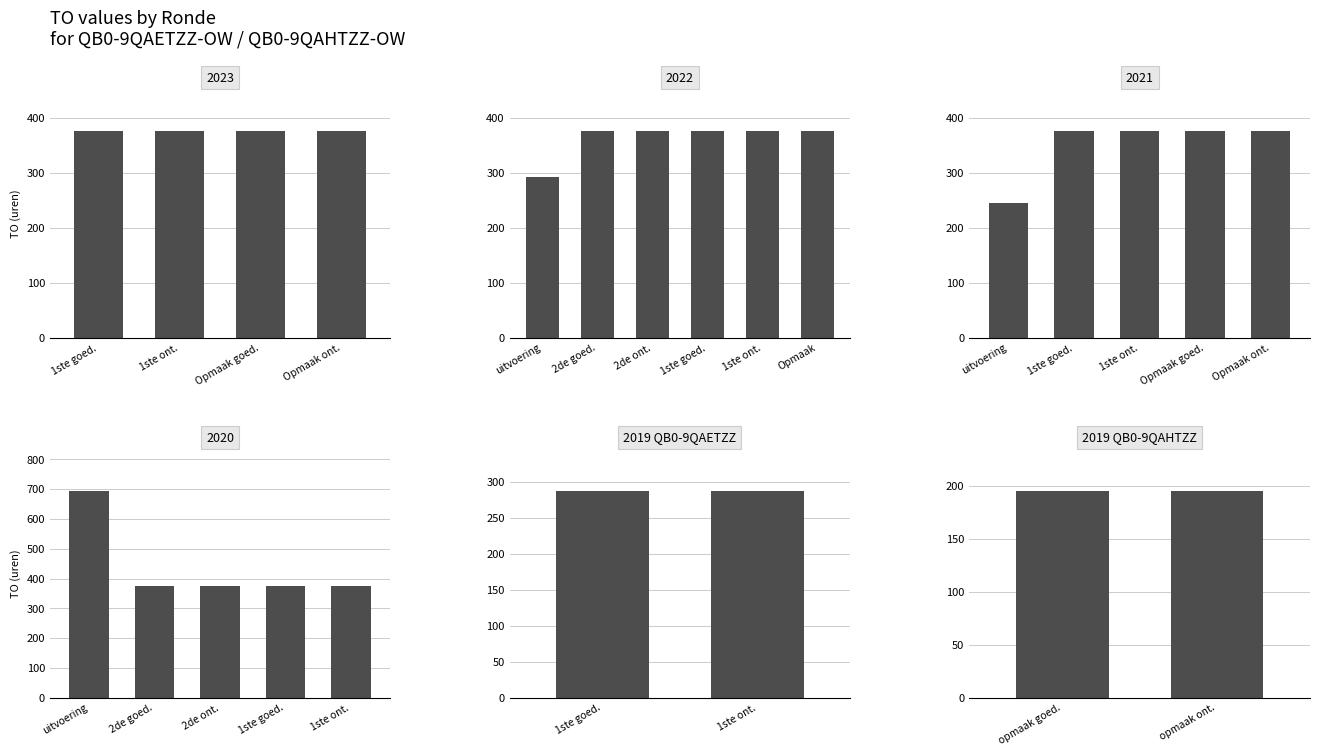

Which series has the largest range (max minus min)?

TO